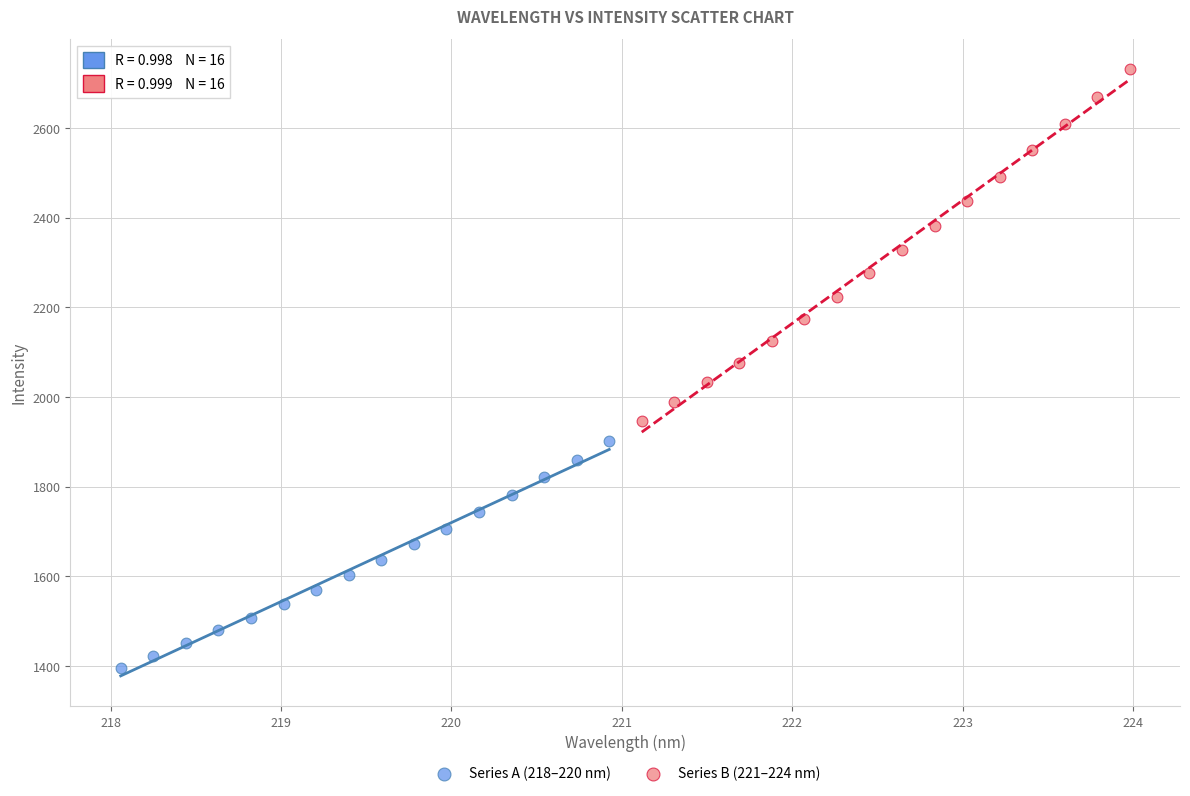

Which series reaches the maximum Y coordinate?

Series B (221–224 nm)